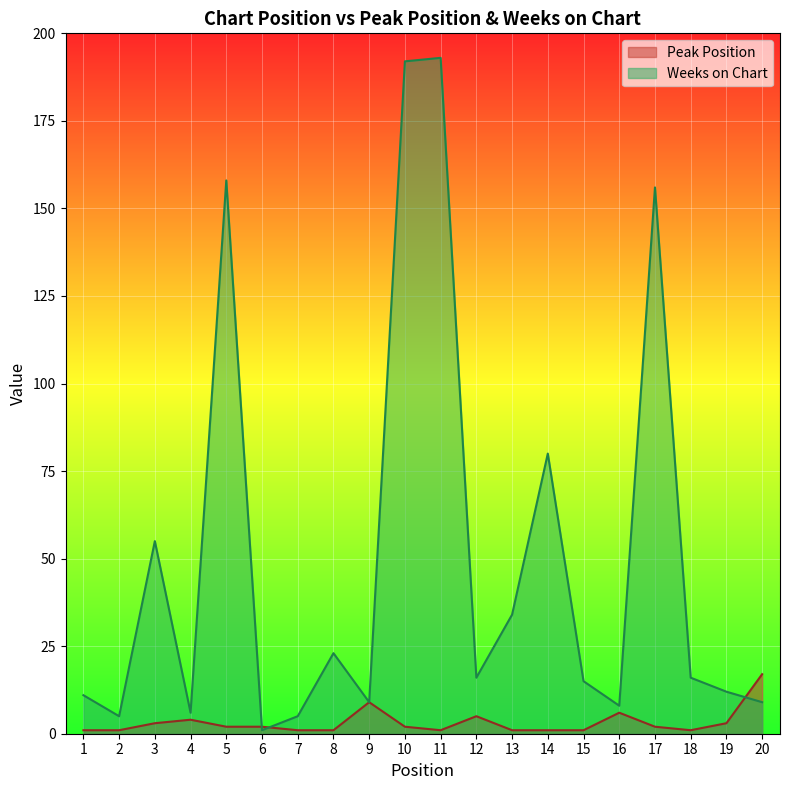

Does the chart display data point markers on the line(s)?

No